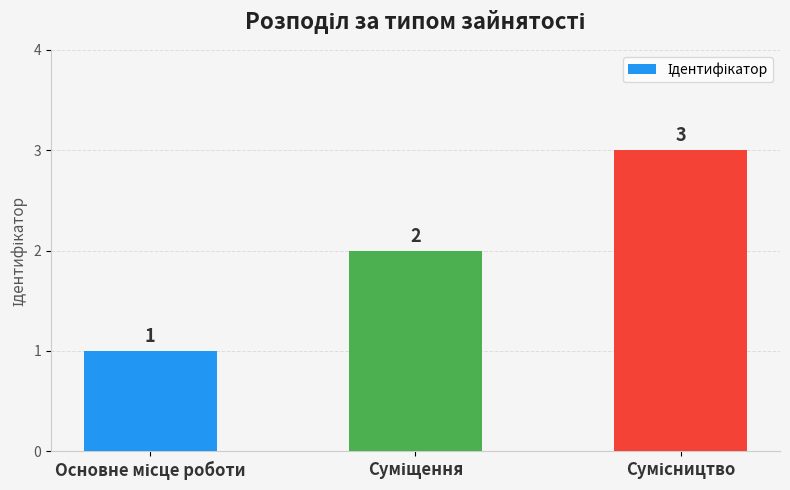

What is the smallest value displayed?

1